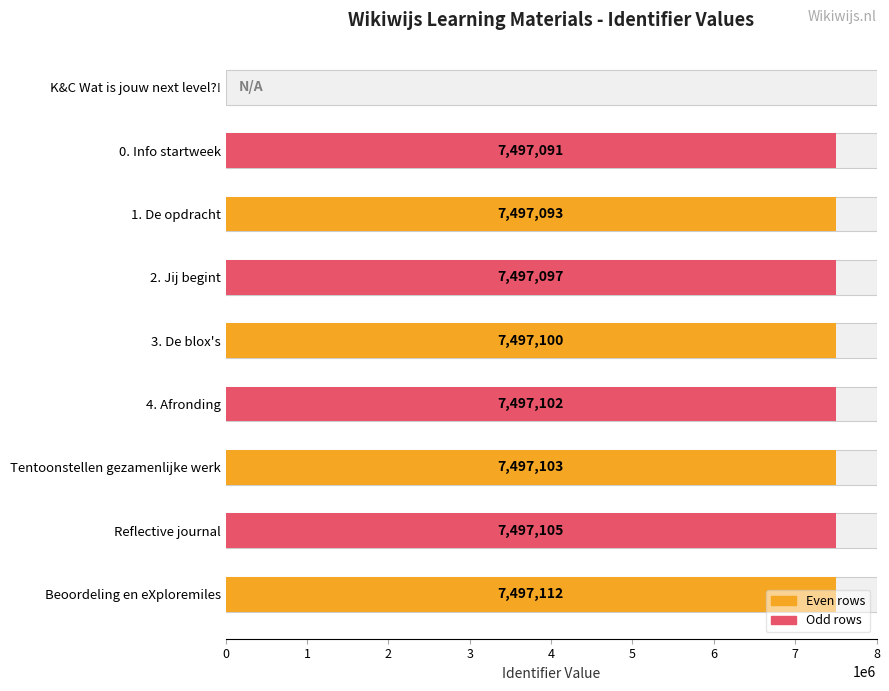

Reading left to right, list all the values displayed in this chart.

0	7497091	7497093	7497097	7497100	7497102	7497103	7497105	7497112